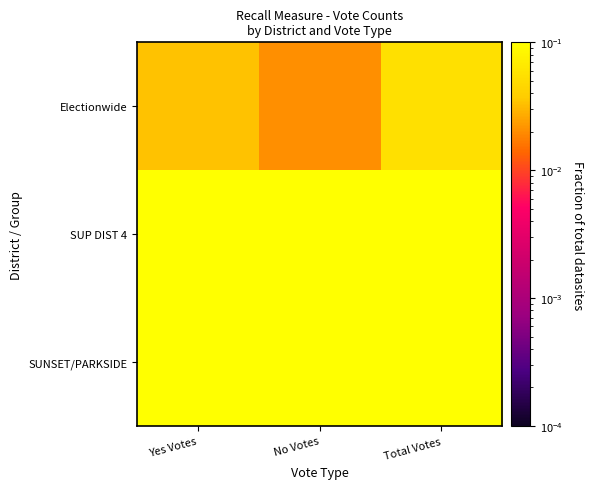

Reading left to right, what are all the values shown in this chart?

Electionwide: Yes Votes=0.0	No Votes=0.0	Total Votes=0.1
SUP DIST 4: Yes Votes=0.6	No Votes=0.4	Total Votes=0.9
SUNSET/PARKSIDE: Yes Votes=0.6	No Votes=0.4	Total Votes=1.0